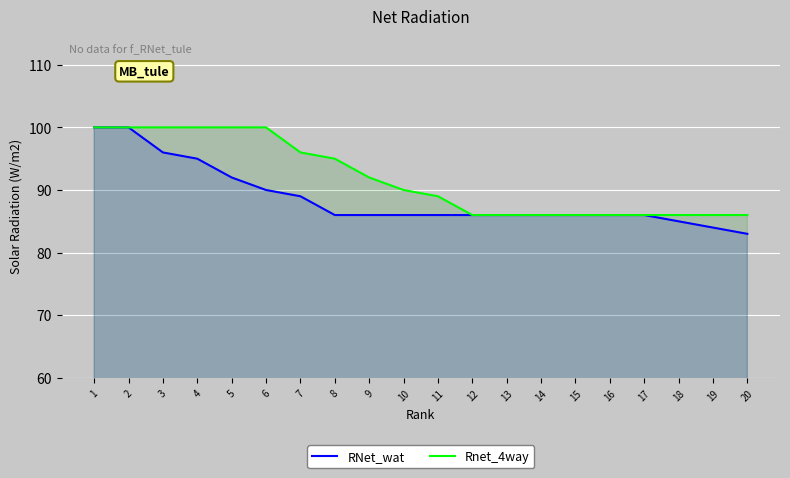

What is the value of the Rnet_4way point at the 17th from the left?

86